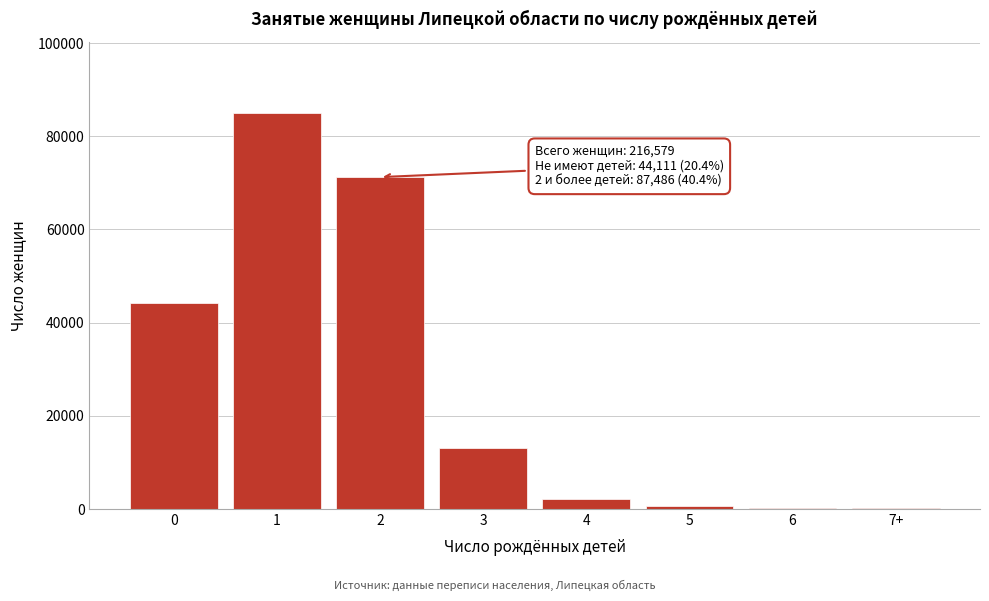

The value at 3 is 19492. True or false?

False